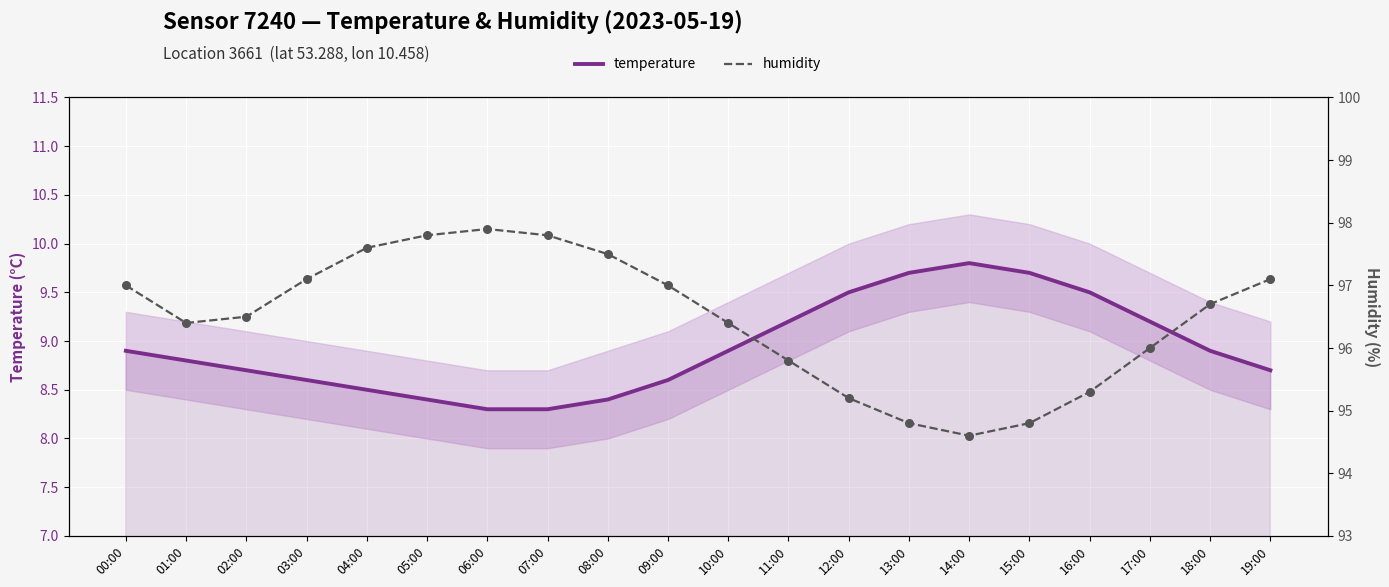

Which series has the widest spread of Y values?

humidity